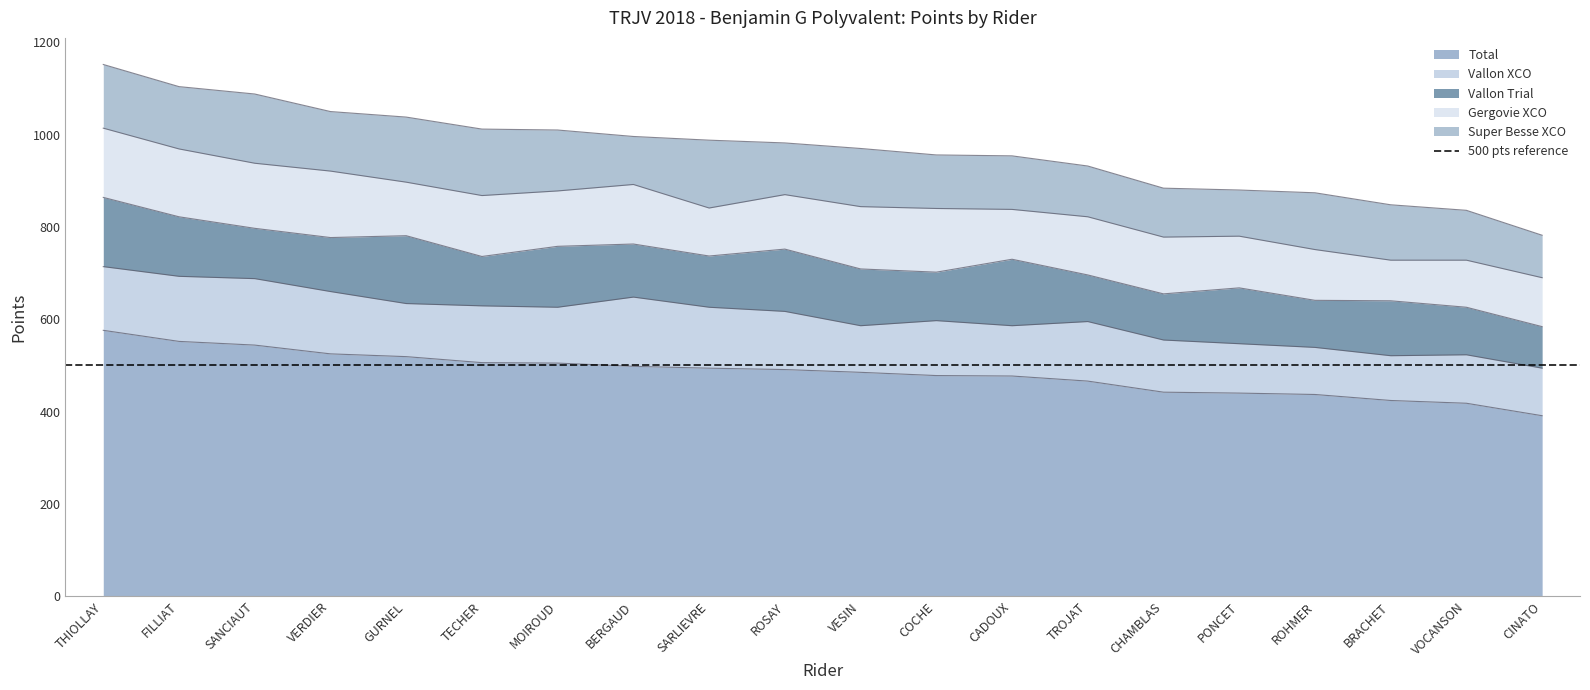

What is the average value of the Vallon Trial series?

118